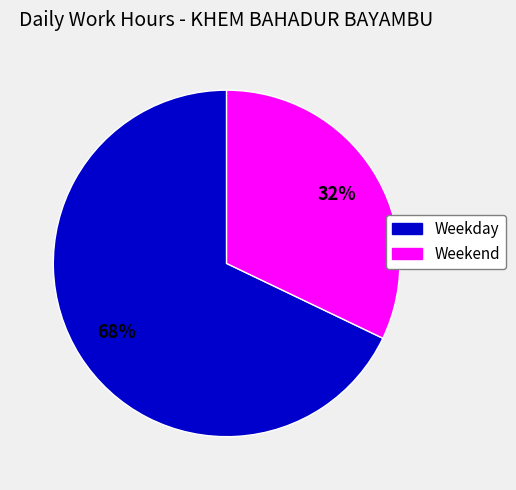

To the nearest percent, what is the difference between the largest and smallest slice percentages?

36%